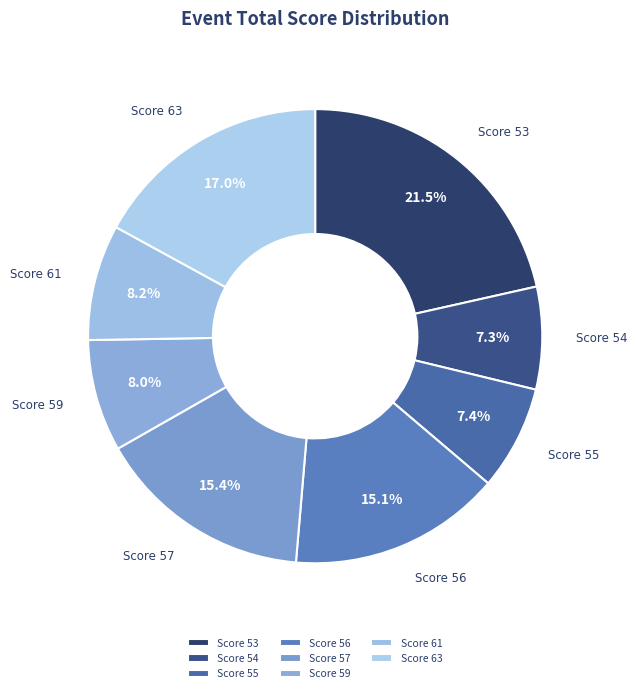

Is Score 63 the majority of the pie?

No